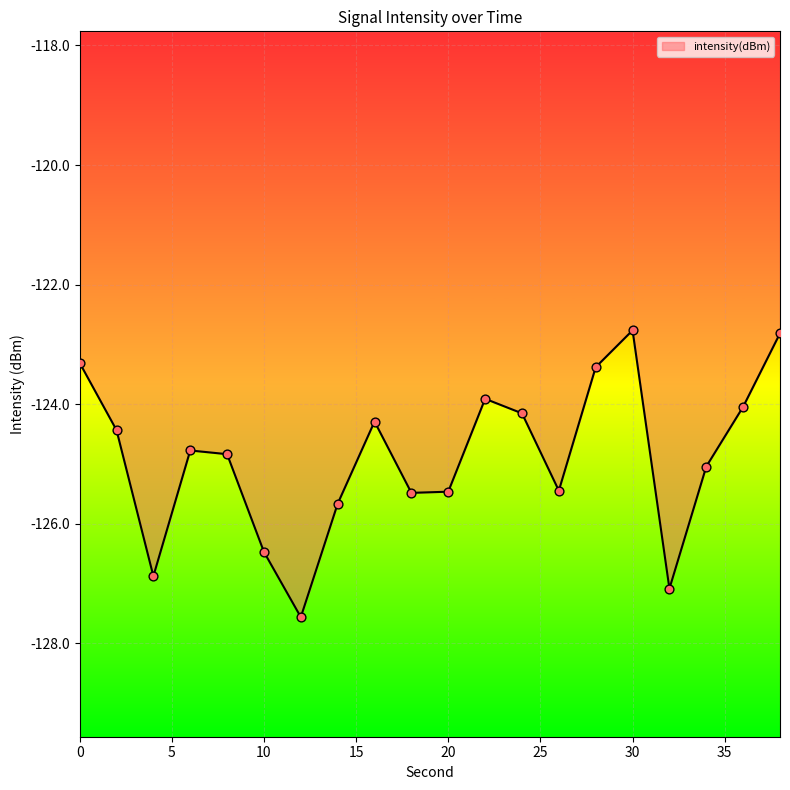

What is the minimum value shown in the chart?

-127.6